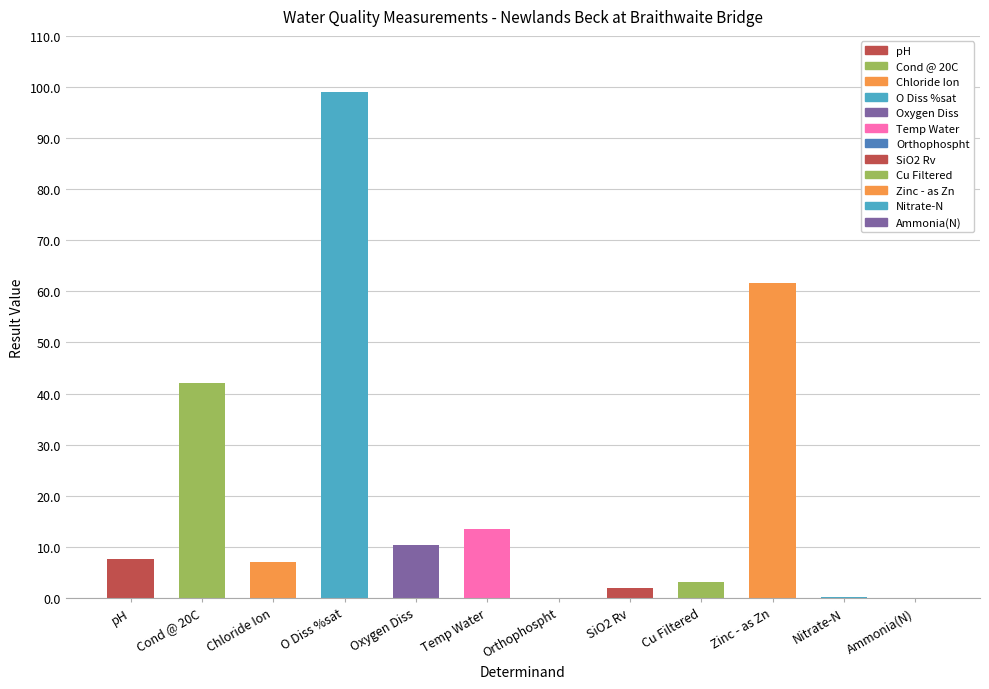

Where is the data nearest to the value 49?

Cond @ 20C